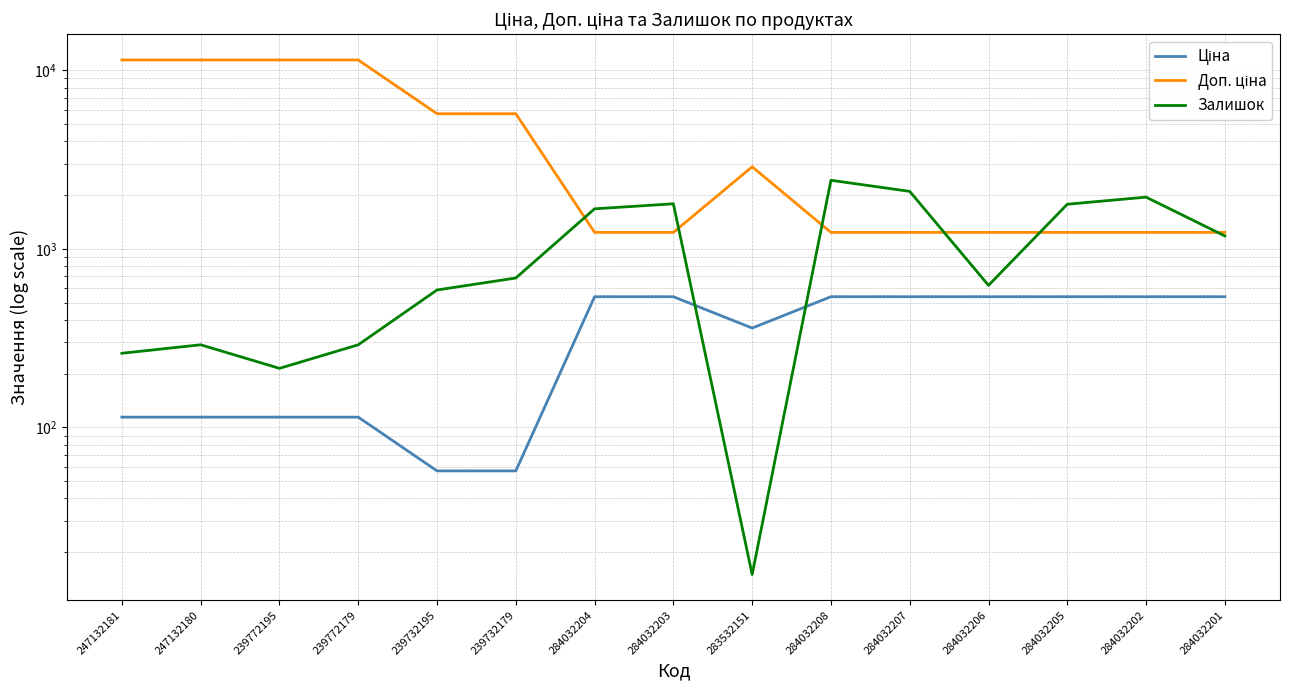

Is it true that Доп. ціна equals 1235.4 at 284032204?

True